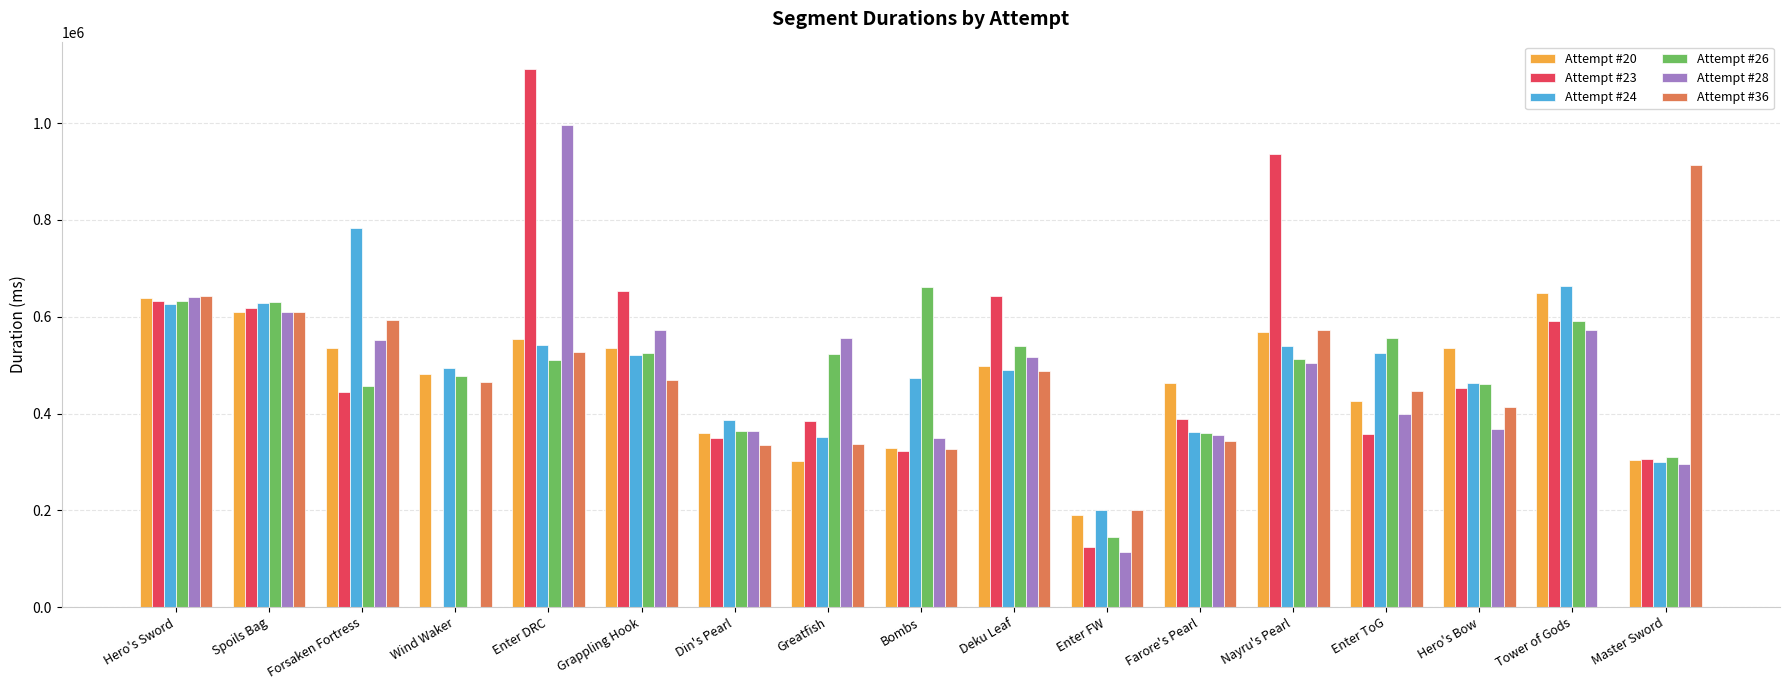

What is the spread (max minus min) of values at Spoils Bag?

21878